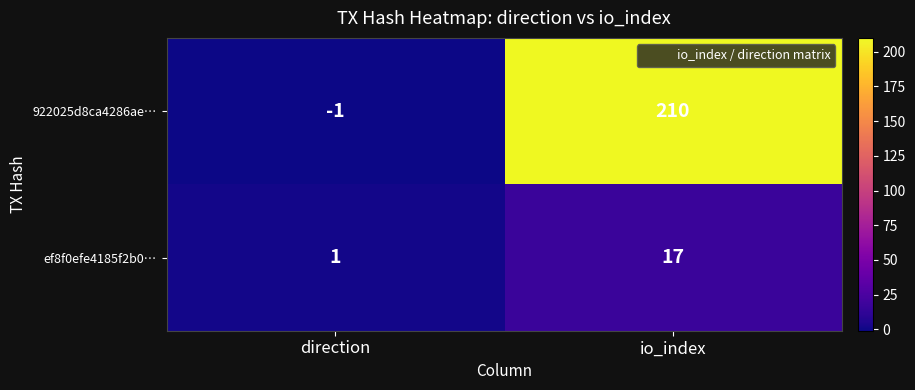

Is it true that 922025d8ca4286ae… equals 55 at io_index?

False